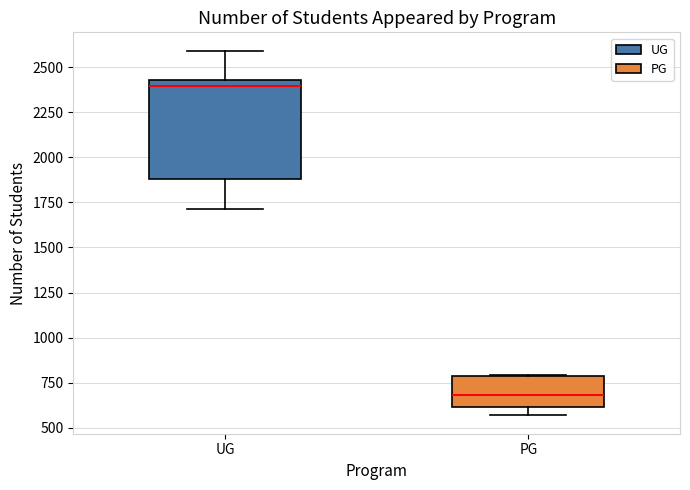

Reading left to right, read every box against the y-axis: the position of its median line, the range the box covers, and the ends of its whiskers. The values are not printed on the chart, so give them approximately, as read against the axis.

UG: median 2400, box 1900 to 2450, whiskers 1700 to 2600
PG: median 700, box 600 to 800, whiskers 550 to 800